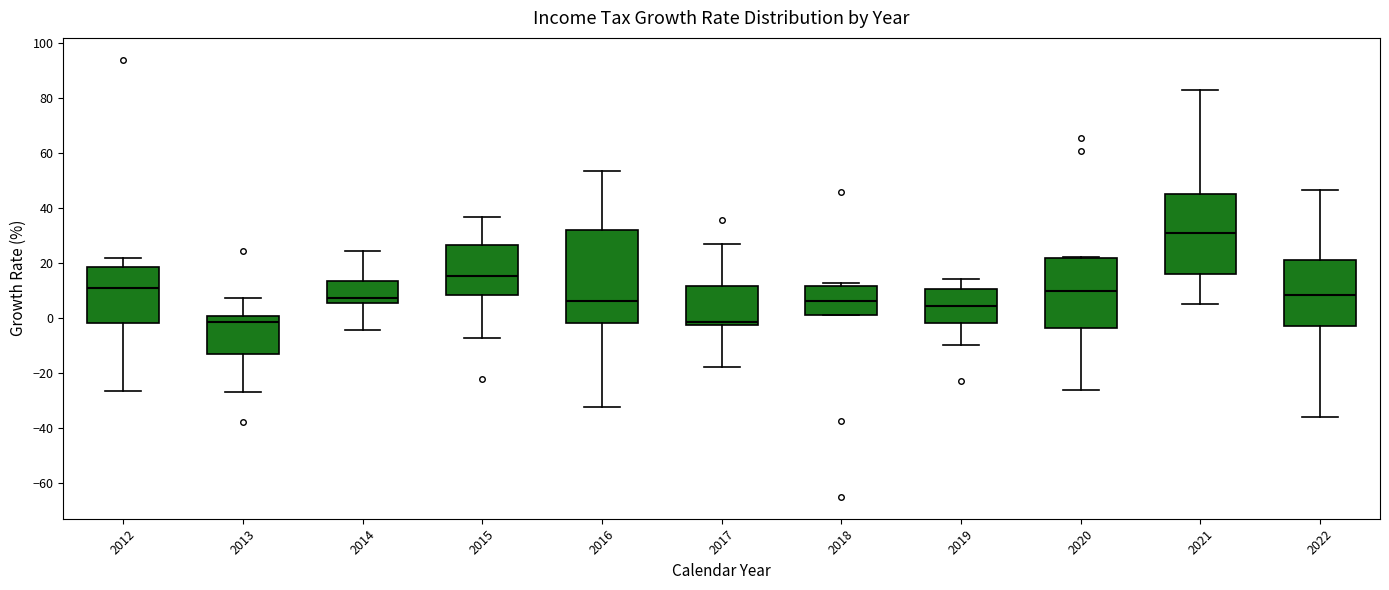

Where is the lower edge of the box at x = 2017 on the y-axis? The values are not printed on the chart, so give them approximately, as read against the axis.

-2